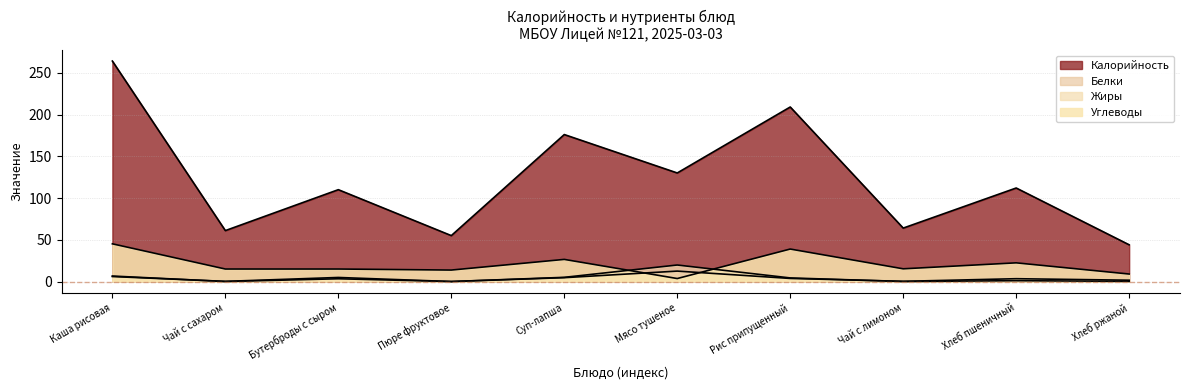

How many positive values does the Жиры series have?

9